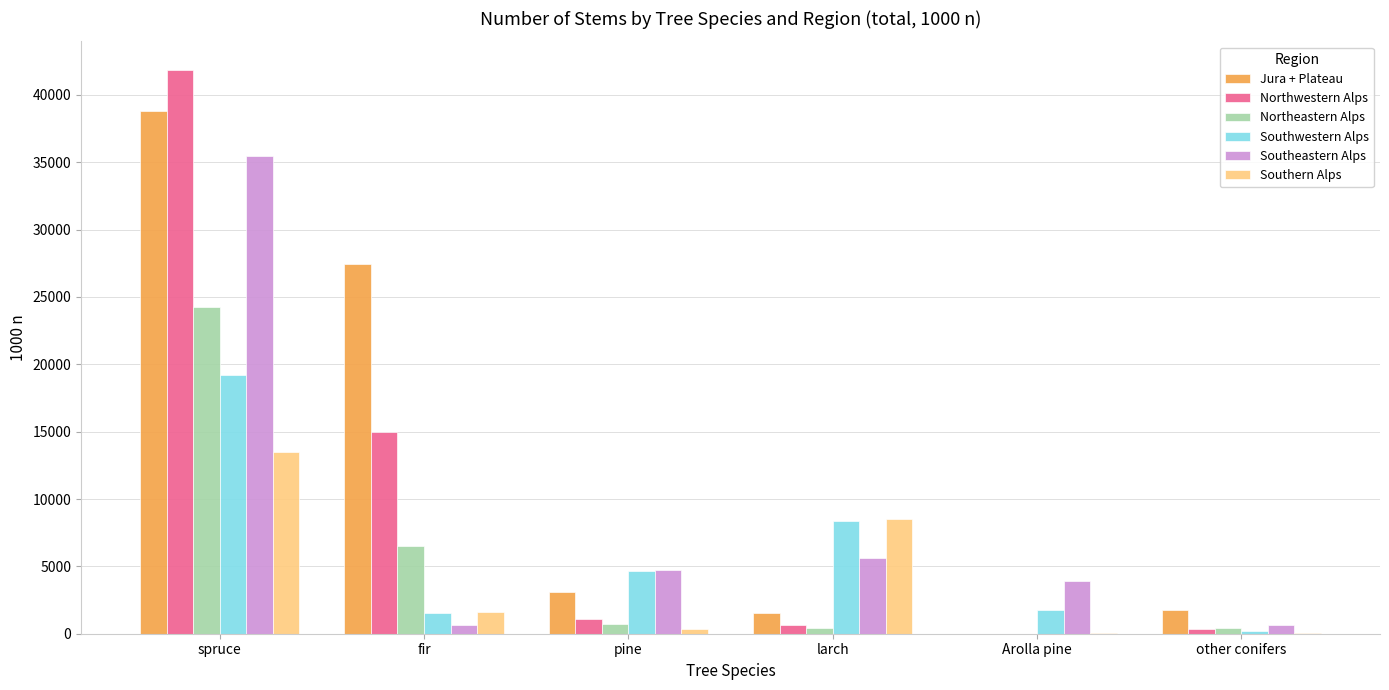

Between spruce and other conifers, which series saw the biggest shift?

Northwestern Alps